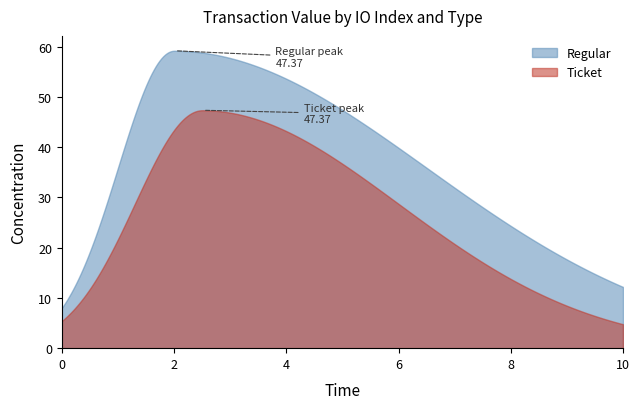

Is the value of Ticket at 6 greater than the value of Regular at 4?

No